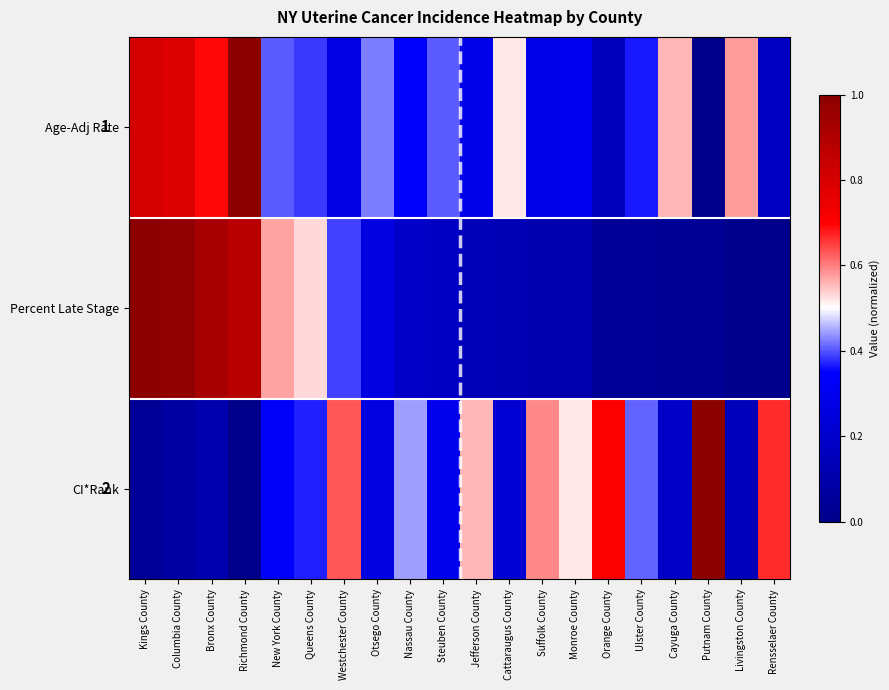

What is the approximate value of CI*Rank at Monroe County?

0.5